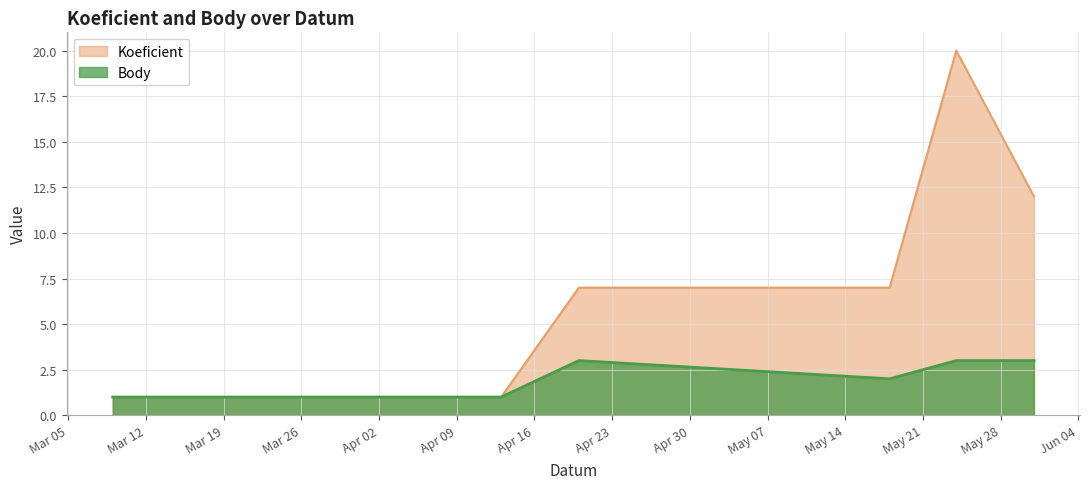

What value does the Koeficient series have at 2024-05-18, to the nearest 5?

5